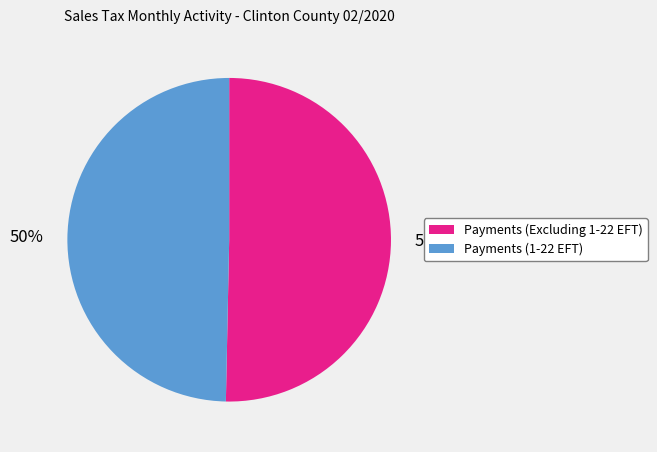

Is the sum of Payments (Excluding 1-22 EFT) and Payments (1-22 EFT) greater than half?

Yes